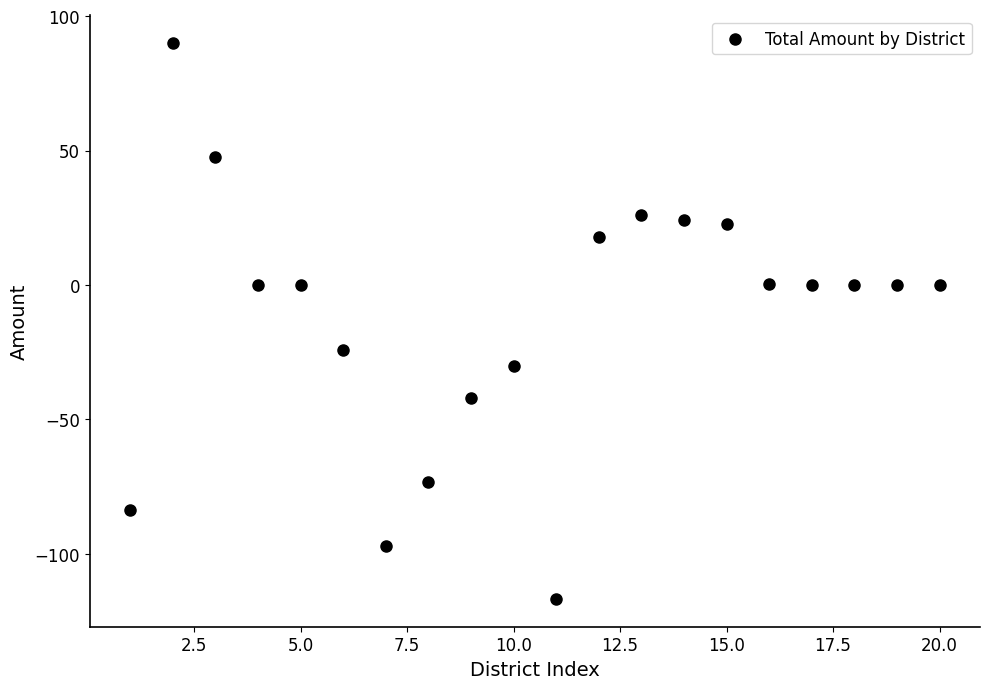

What is the range of Y values (max minus min)?

207.0